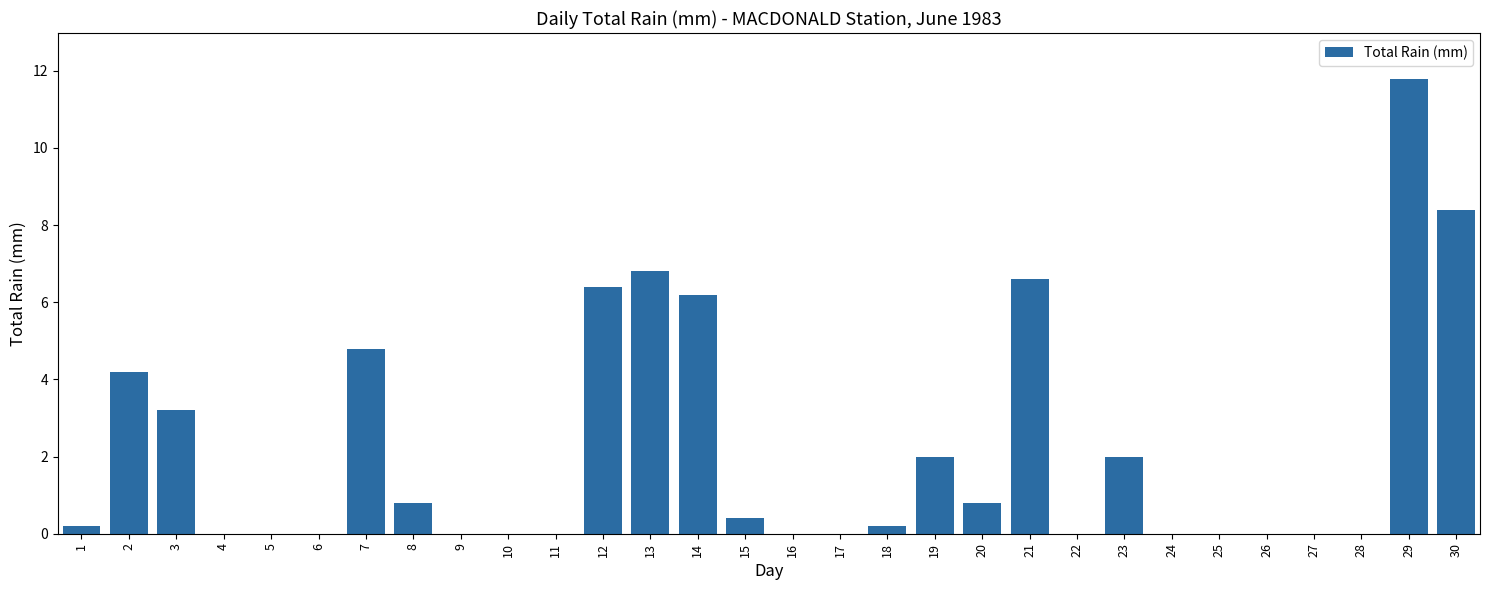

What is the sum of all values?

64.8